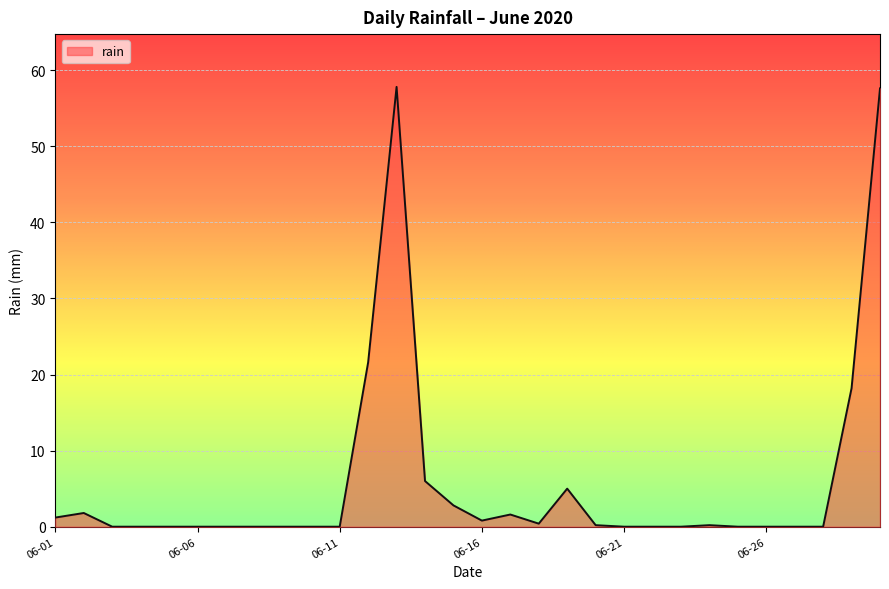

Reading left to right, what are all the values shown in this chart?

2020-06-01=1.2	2020-06-02=1.8	2020-06-03=0.0	2020-06-04=0.0	2020-06-05=0.0	2020-06-06=0.0	2020-06-07=0.0	2020-06-08=0.0	2020-06-09=0.0	2020-06-10=0.0	2020-06-11=0.0	2020-06-12=21.6	2020-06-13=57.8	2020-06-14=6.0	2020-06-15=2.8	2020-06-16=0.8	2020-06-17=1.6	2020-06-18=0.4	2020-06-19=5.0	2020-06-20=0.2	2020-06-21=0.0	2020-06-22=0.0	2020-06-23=0.0	2020-06-24=0.2	2020-06-25=0.0	2020-06-26=0.0	2020-06-27=0.0	2020-06-28=0.0	2020-06-29=18.2	2020-06-30=57.6